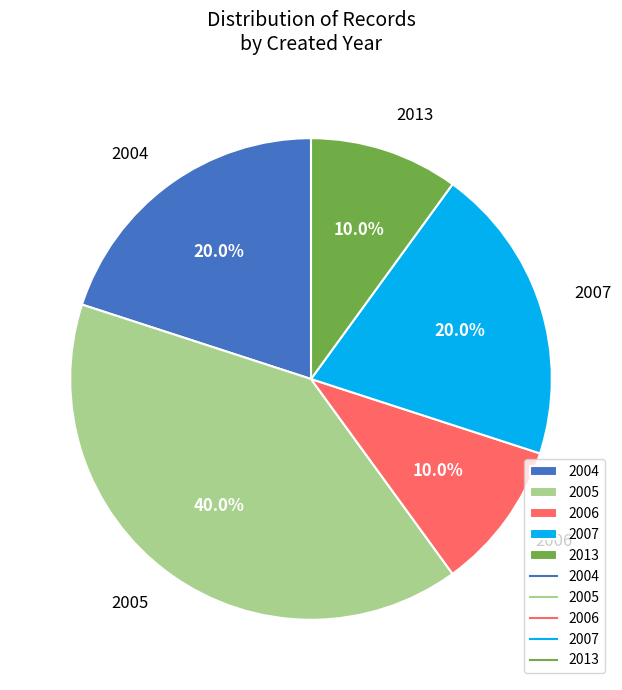

How much of the chart is everything except 2005?

60.0%